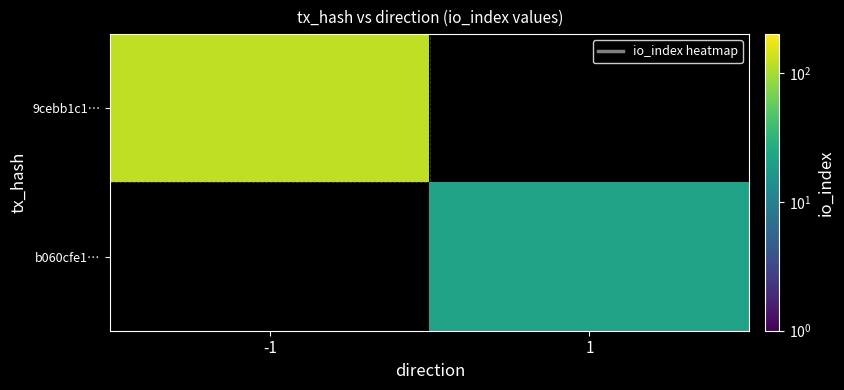

Which series has the largest range (max minus min)?

9cebb1c1…